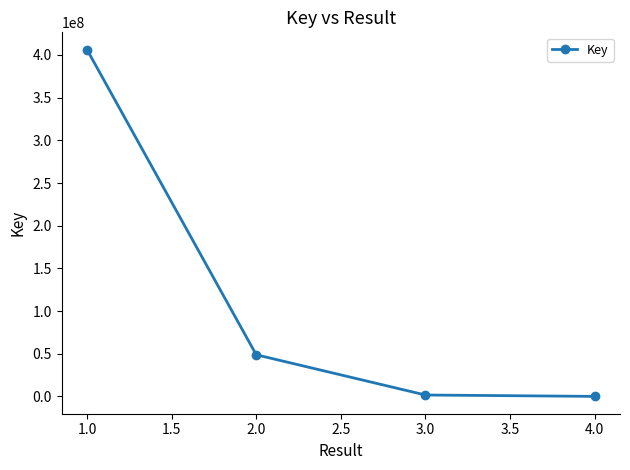

Which label corresponds to the largest value in the chart?

1.0